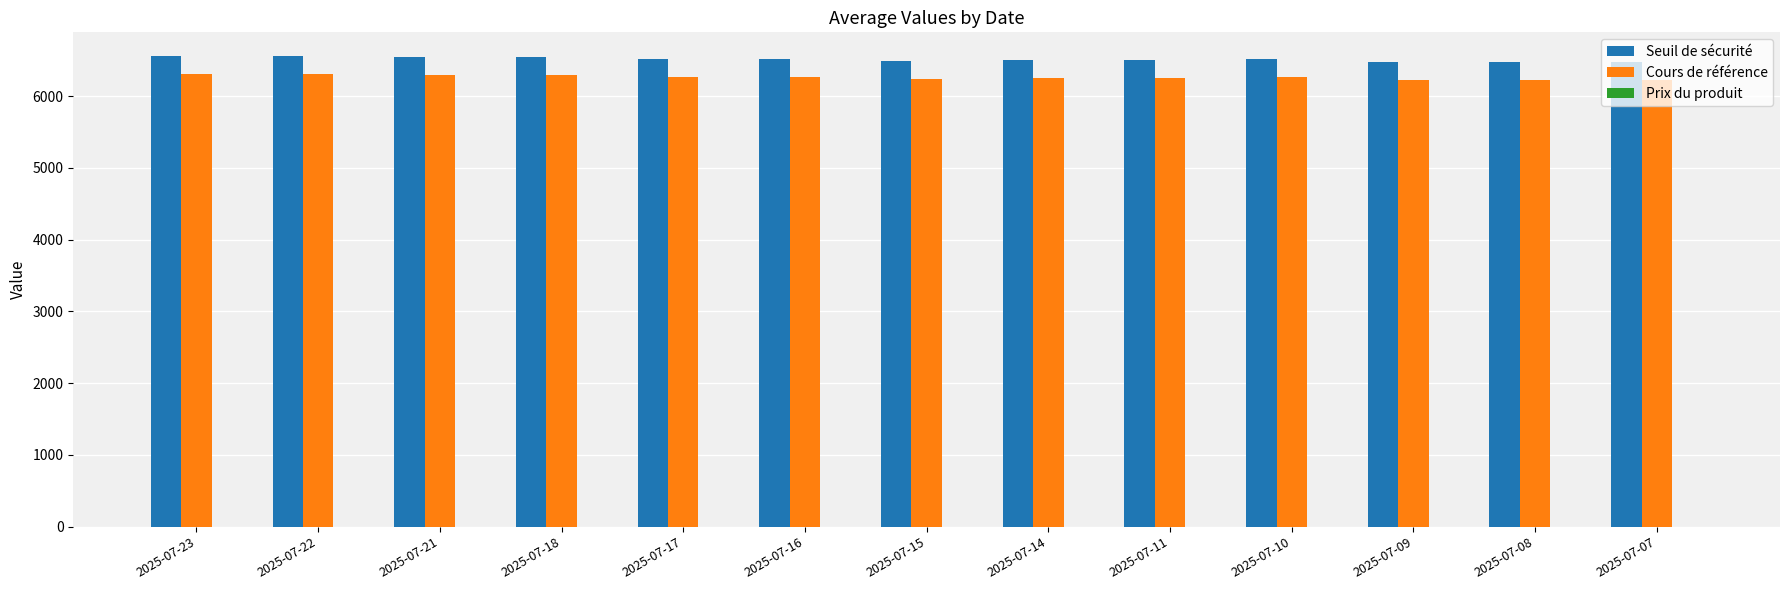

What is the difference between the maximum and minimum values in the Cours de référence series?

84.1